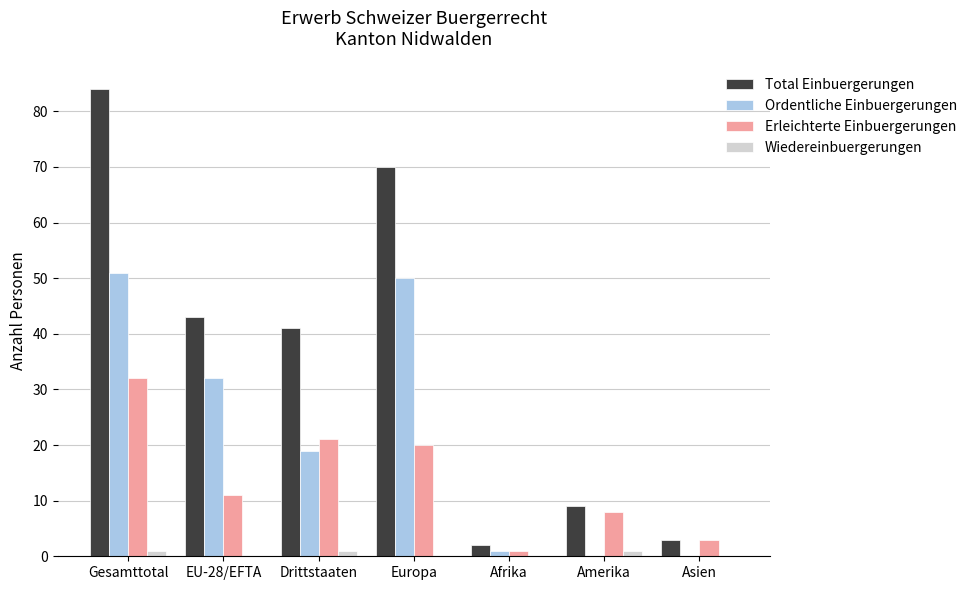

Which series changed the most between Drittstaaten and Europa?

Ordentliche Einbuergerungen